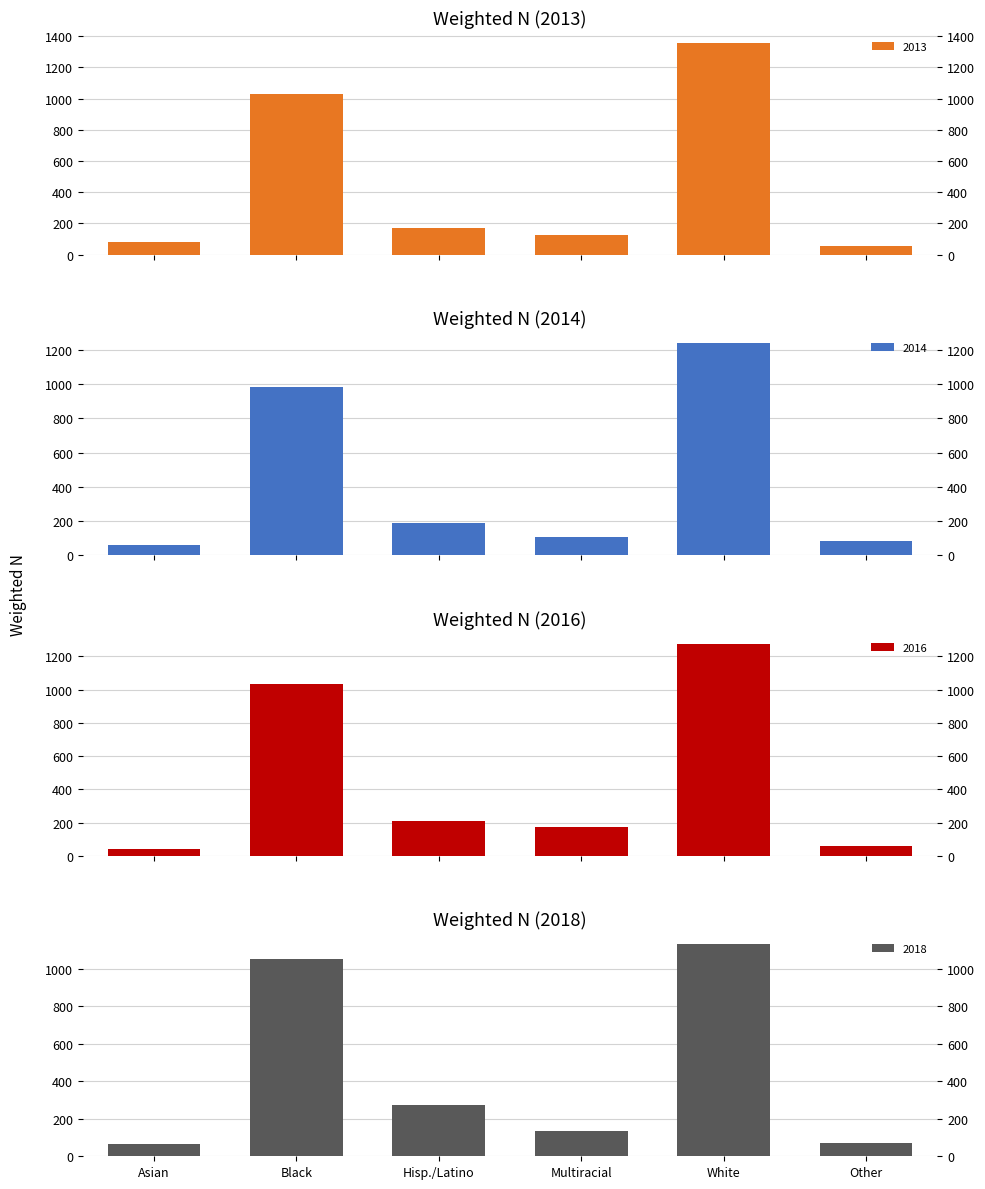

What is the difference between the second highest and second lowest values in the 2016 series?

973